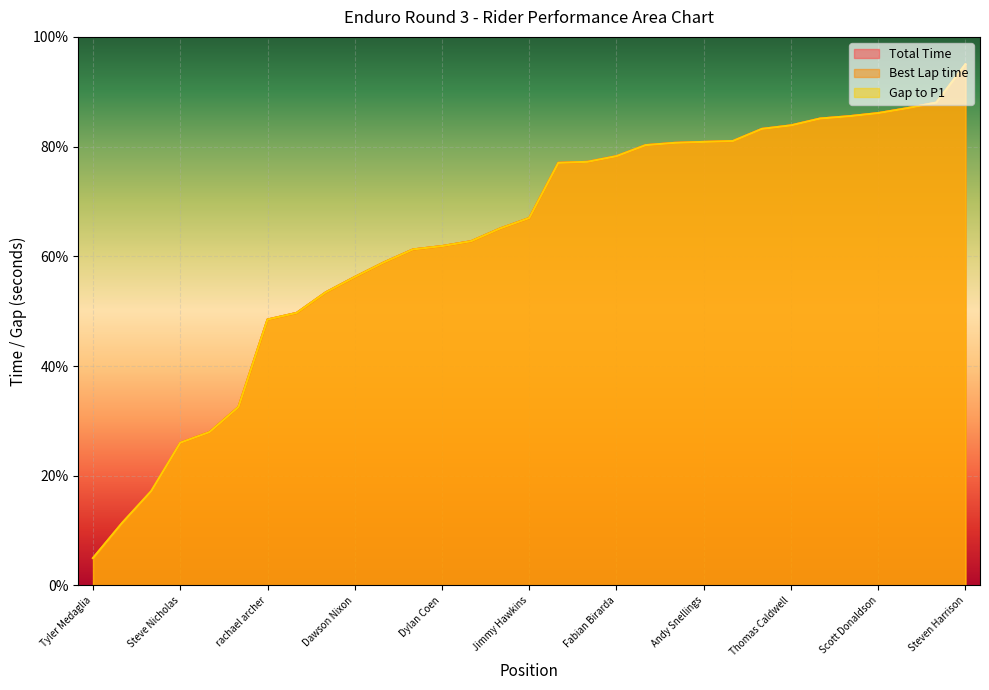

Reading left to right, transcribe all the data shown in this chart.

Total Time: Tyler Medaglia=5.0	Evan Smith=11.4	Ben Nelko=17.2	Steve Nicholas=26.0	Bolton Beroth=28.0	Grady Faint=32.5	rachael archer=48.5	Brewer Cawley=49.7	Colton Brown=53.4	Dawson Nixon=56.2	Mackenzie Tricker=58.9	Caleb Baltimore=61.3	Dylan Coen=61.9	Michael McLean=62.8	Johnny Babitz=65.1	Jimmy Hawkins=67.0	R.J Ferguson=77.0	Dylan Wolff=77.2	Fabian Birarda=78.3	Dustin Gross=80.3	Steve McSwain=80.7	Andy Snellings=80.9	Tyler Scheels=81.0	Ryan Smith=83.2	Thomas Caldwell=83.9	Ty Hughes=85.1	Bentley Fraley=85.5	Scott Donaldson=86.1	Andy Carlson=87.0	Ben Hildebran=88.0	Steven Harrison=95.0
Best Lap time: Tyler Medaglia=5.0	Evan Smith=11.4	Ben Nelko=17.2	Steve Nicholas=26.0	Bolton Beroth=28.0	Grady Faint=32.5	rachael archer=48.5	Brewer Cawley=49.7	Colton Brown=53.4	Dawson Nixon=56.2	Mackenzie Tricker=58.9	Caleb Baltimore=61.3	Dylan Coen=61.9	Michael McLean=62.8	Johnny Babitz=65.1	Jimmy Hawkins=67.0	R.J Ferguson=77.0	Dylan Wolff=77.2	Fabian Birarda=78.3	Dustin Gross=80.3	Steve McSwain=80.7	Andy Snellings=80.9	Tyler Scheels=81.0	Ryan Smith=83.2	Thomas Caldwell=83.9	Ty Hughes=85.1	Bentley Fraley=85.5	Scott Donaldson=86.1	Andy Carlson=87.0	Ben Hildebran=88.0	Steven Harrison=95.0
Gap to P1: Tyler Medaglia=5.0	Evan Smith=11.4	Ben Nelko=17.2	Steve Nicholas=26.0	Bolton Beroth=28.0	Grady Faint=32.5	rachael archer=48.5	Brewer Cawley=49.7	Colton Brown=53.4	Dawson Nixon=56.2	Mackenzie Tricker=58.9	Caleb Baltimore=61.3	Dylan Coen=61.9	Michael McLean=62.8	Johnny Babitz=65.1	Jimmy Hawkins=67.0	R.J Ferguson=77.0	Dylan Wolff=77.2	Fabian Birarda=78.3	Dustin Gross=80.3	Steve McSwain=80.7	Andy Snellings=80.9	Tyler Scheels=81.0	Ryan Smith=83.2	Thomas Caldwell=83.9	Ty Hughes=85.1	Bentley Fraley=85.5	Scott Donaldson=86.1	Andy Carlson=87.0	Ben Hildebran=88.0	Steven Harrison=95.0